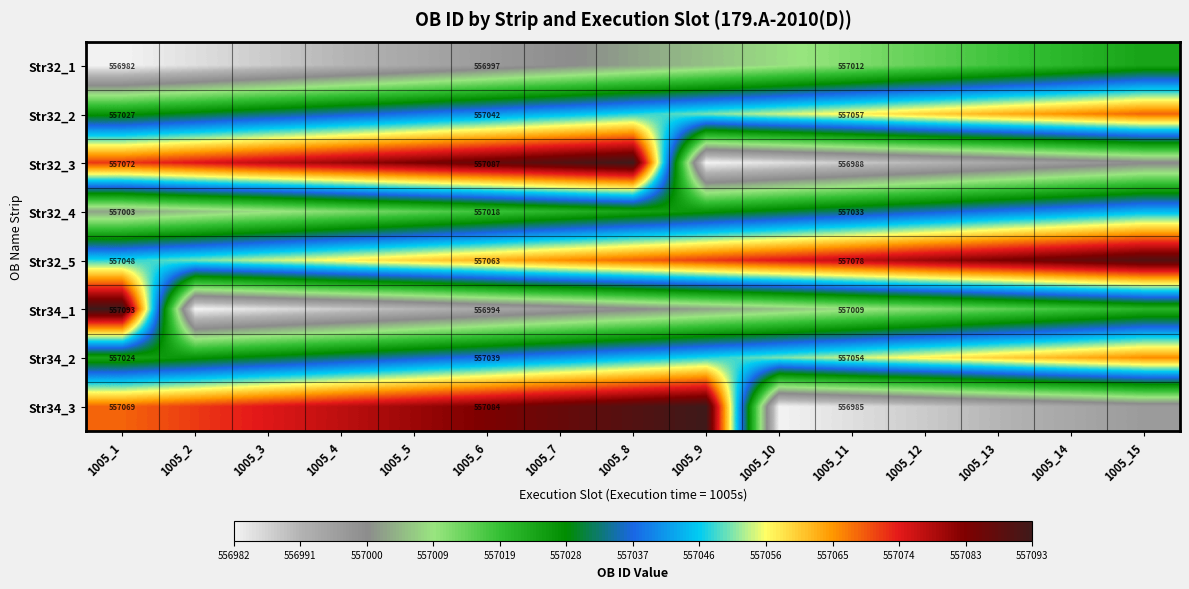

The Str34_3 series shows 557084 at 1005_6. True or false?

True